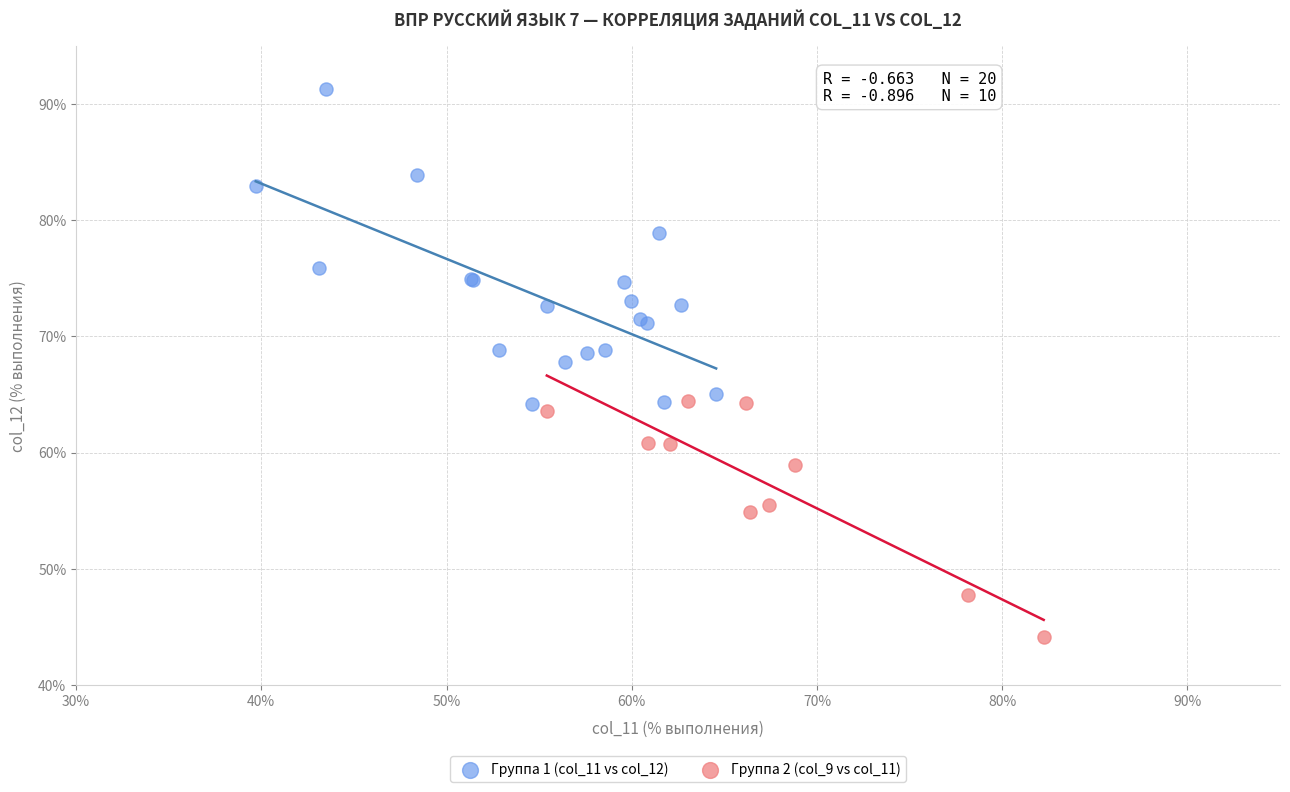

Which series contains the lowest Y value?

Группа 2 (col_9 vs col_11)